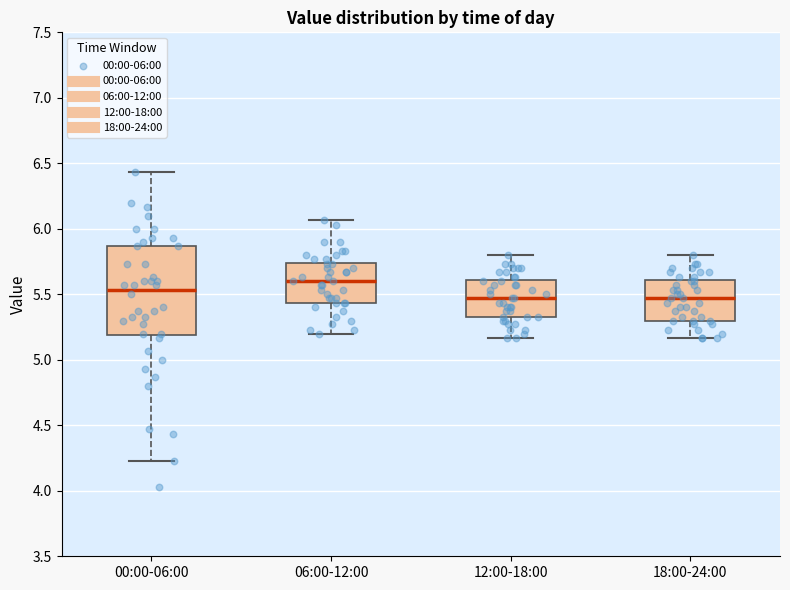

Reading left to right, transcribe this box plot: for each box, give where its median line is, the range the box spans, and where its two whiskers end, as read against the y-axis. The values are not printed on the chart, so give them approximately, as read against the axis.

00:00-06:00: median 5.55, box 5.20 to 5.85, whiskers 4.25 to 6.45
06:00-12:00: median 5.60, box 5.45 to 5.75, whiskers 5.20 to 6.05
12:00-18:00: median 5.45, box 5.35 to 5.60, whiskers 5.15 to 5.80
18:00-24:00: median 5.45, box 5.30 to 5.60, whiskers 5.15 to 5.80